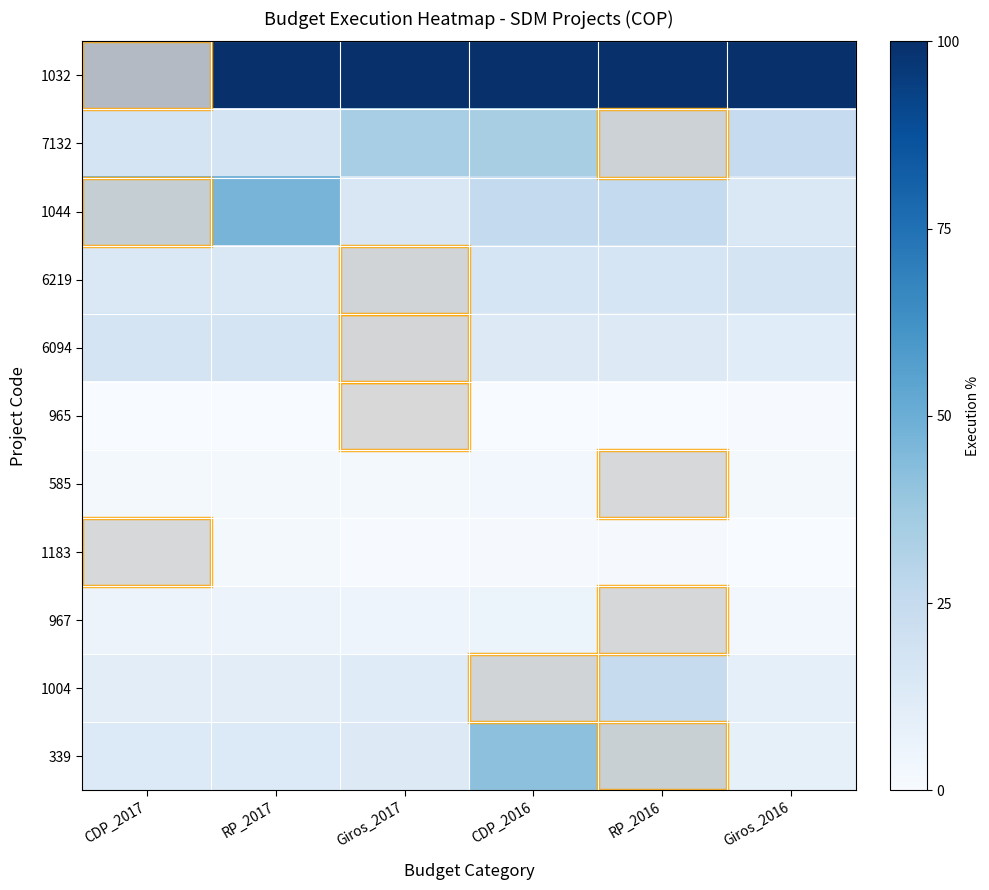

What is the maximum value shown in the chart?

100.0